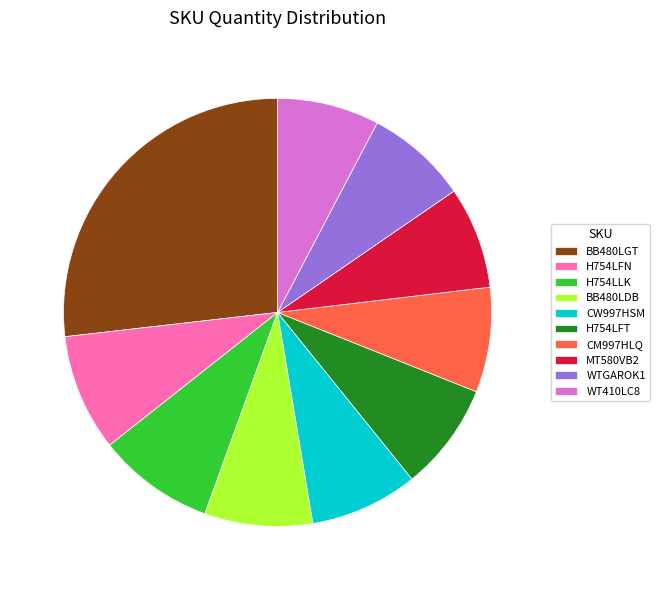

What portion of the pie excludes WTGAROK1?

92.3%